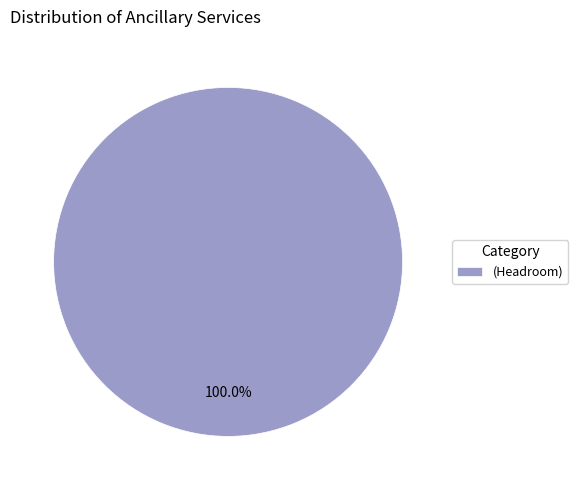

Which slice represents more than half of the pie?

(Headroom)